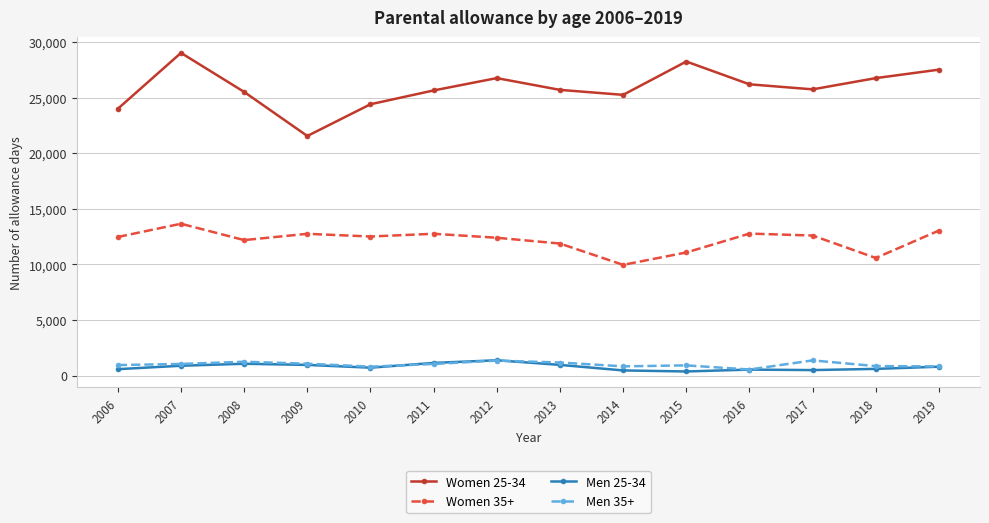

Is it true that Men 35+ equals 540 at 2016?

True